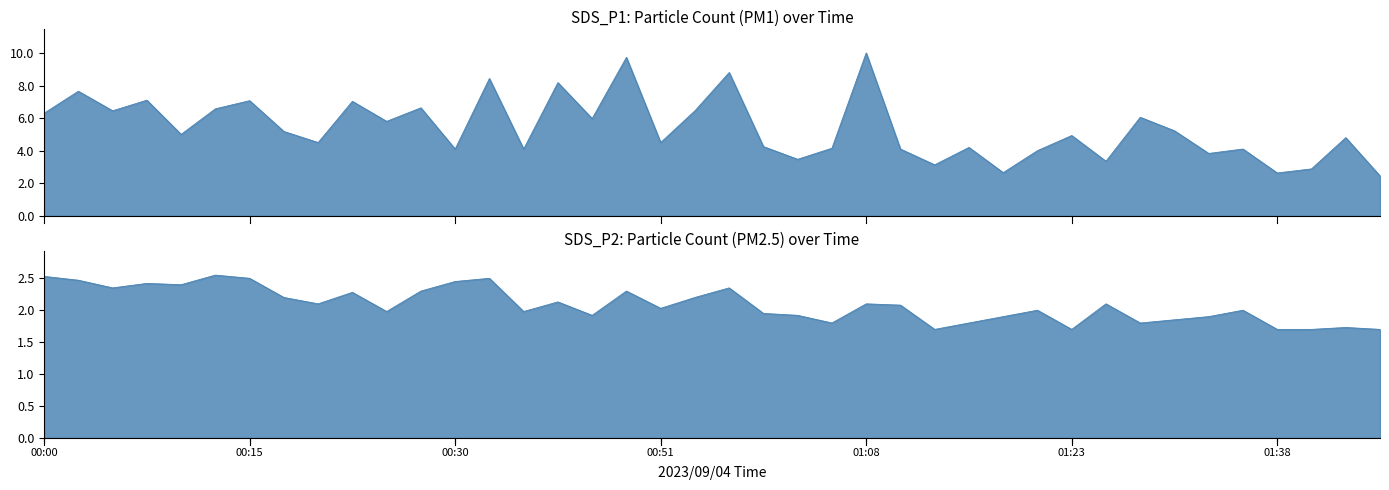

Reading left to right, extract all data points from this chart.

SDS_P1: 00:00=6.3	00:03=7.7	00:05=6.5	00:08=7.1	00:10=5.0	00:13=6.6	00:15=7.1	00:18=5.2	00:20=4.5	00:22=7.0	00:25=5.8	00:27=6.6	00:30=4.1	00:32=8.4	00:41=4.1	00:43=8.2	00:46=6.0	00:48=9.7	00:51=4.5	00:53=6.5	00:58=8.8	01:01=4.2	01:03=3.5	01:06=4.2	01:08=10.0	01:11=4.1	01:13=3.1	01:15=4.2	01:18=2.6	01:20=4.0	01:23=4.9	01:25=3.4	01:28=6.0	01:30=5.2	01:33=3.8	01:35=4.1	01:38=2.6	01:40=2.9	01:43=4.8	01:45=2.5
SDS_P2: 00:00=2.5	00:03=2.5	00:05=2.4	00:08=2.4	00:10=2.4	00:13=2.5	00:15=2.5	00:18=2.2	00:20=2.1	00:22=2.3	00:25=2.0	00:27=2.3	00:30=2.5	00:32=2.5	00:41=2.0	00:43=2.1	00:46=1.9	00:48=2.3	00:51=2.0	00:53=2.2	00:58=2.4	01:01=1.9	01:03=1.9	01:06=1.8	01:08=2.1	01:11=2.1	01:13=1.7	01:15=1.8	01:18=1.9	01:20=2.0	01:23=1.7	01:25=2.1	01:28=1.8	01:30=1.9	01:33=1.9	01:35=2.0	01:38=1.7	01:40=1.7	01:43=1.7	01:45=1.7